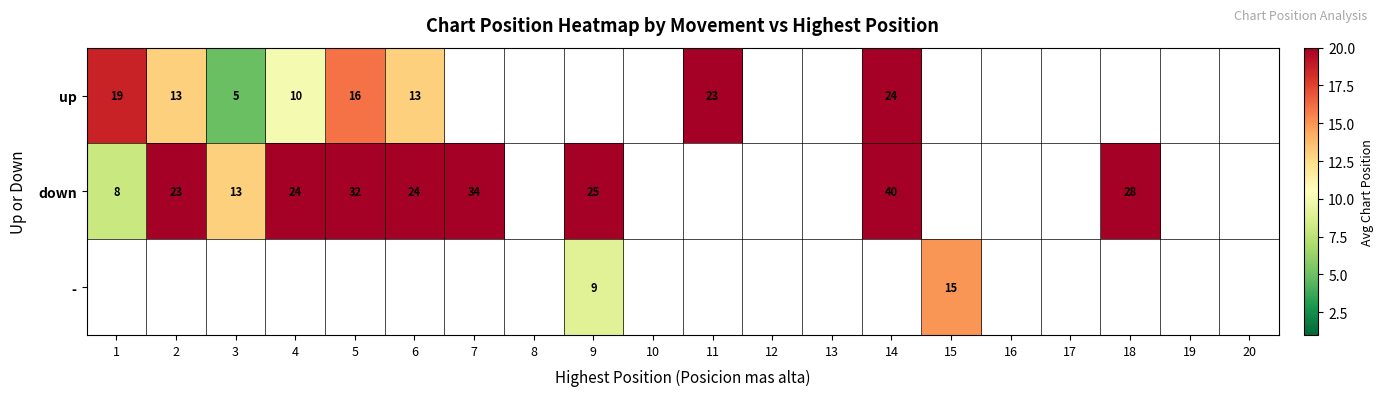

The value of up at 11 is 7.2. True or false?

False